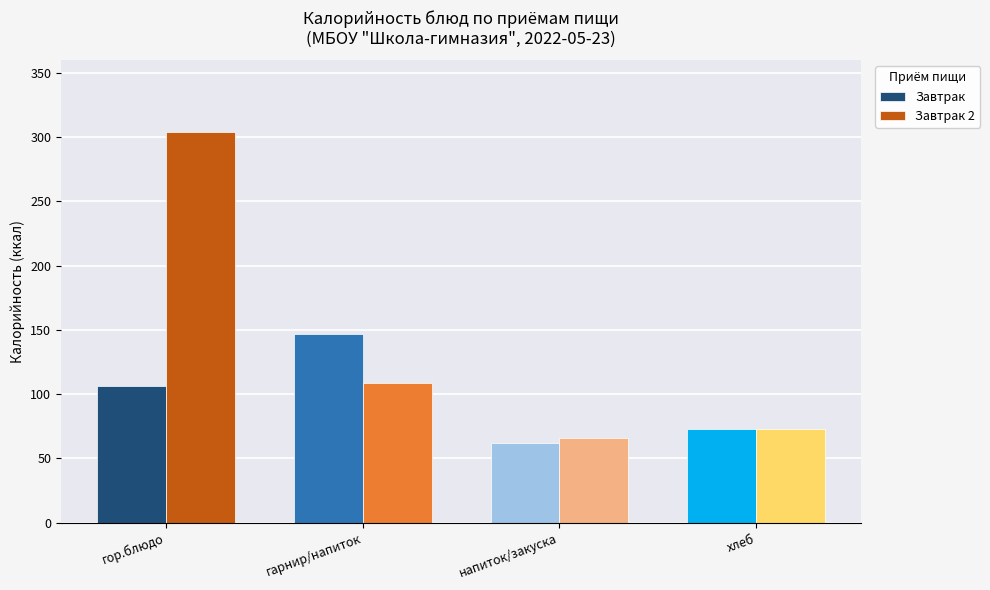

Reading left to right, list all the values displayed in this chart.

Завтрак: гор.блюдо=106	гарнир/напиток=147	напиток/закуска=62	хлеб=73
Завтрак 2: гор.блюдо=304	гарнир/напиток=109	напиток/закуска=66	хлеб=73